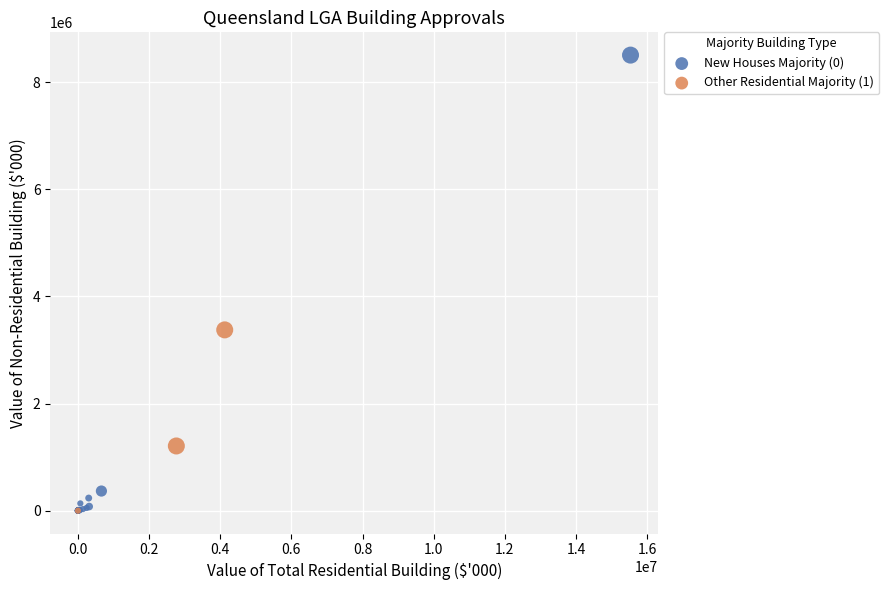

Which series reaches the maximum Y coordinate?

New Houses Majority (0)